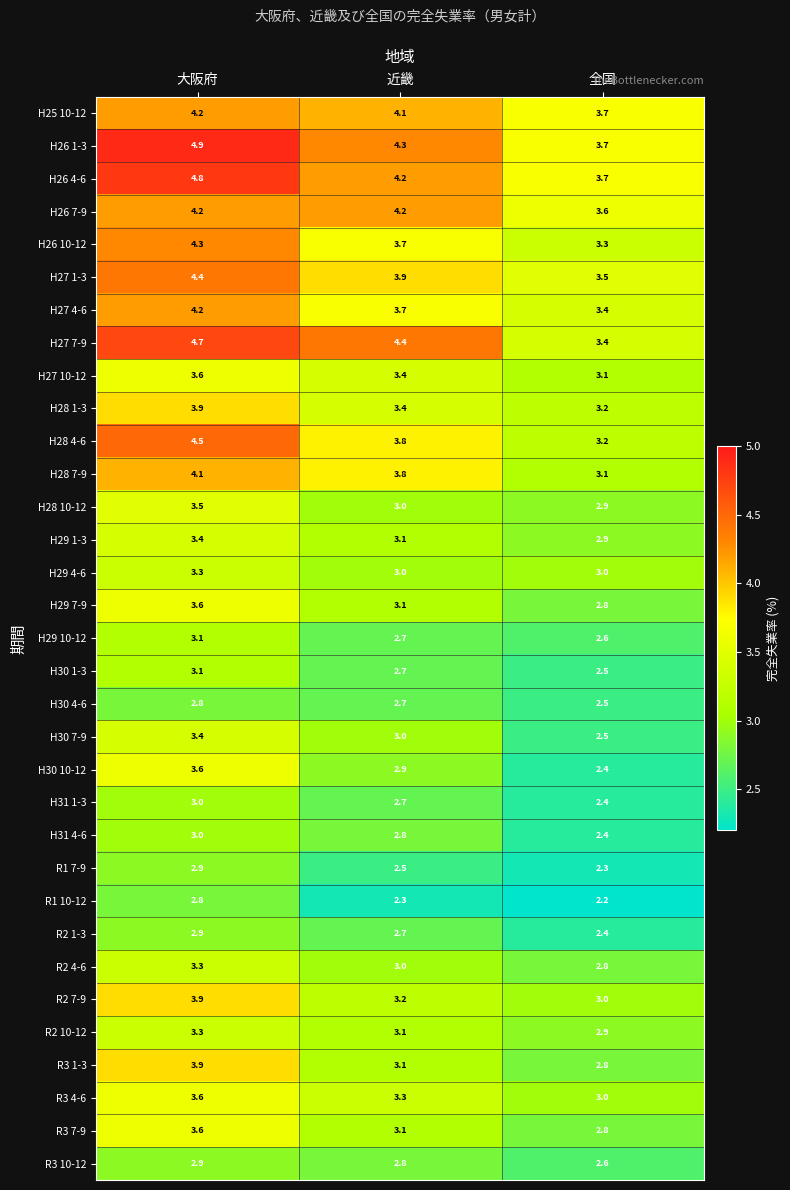

What is the sum of all H28 4-6 values?

11.5